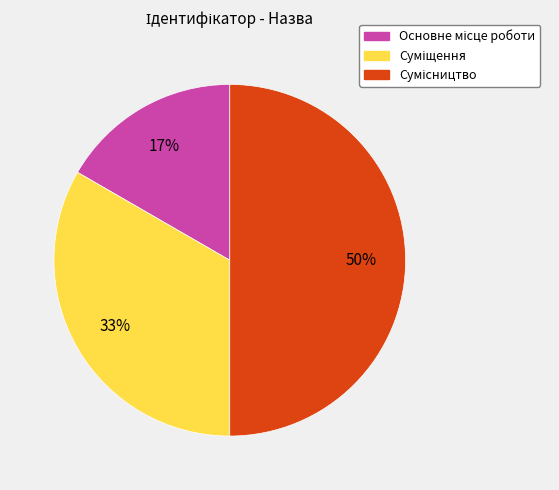

To the nearest percent, what is the average slice percentage?

33%